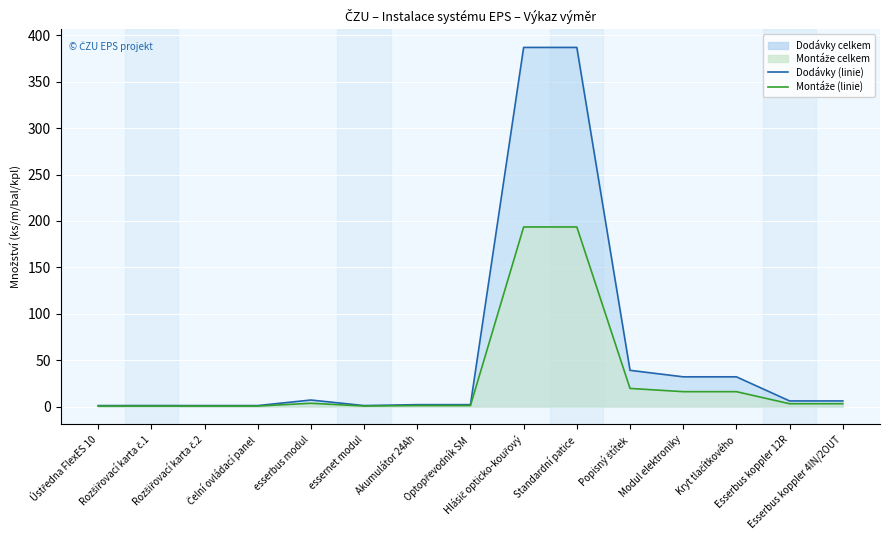

Reading left to right, extract all data points from this chart.

Dodávky celkem (line): 1.0	1.0	1.0	1.0	7.0	1.0	2.0	2.0	387.0	387.0	39.0	32.0	32.0	6.0	6.0
Montáže celkem (line): 0.5	0.5	0.5	0.5	3.5	0.5	1.0	1.0	193.5	193.5	19.5	16.0	16.0	3.0	3.0